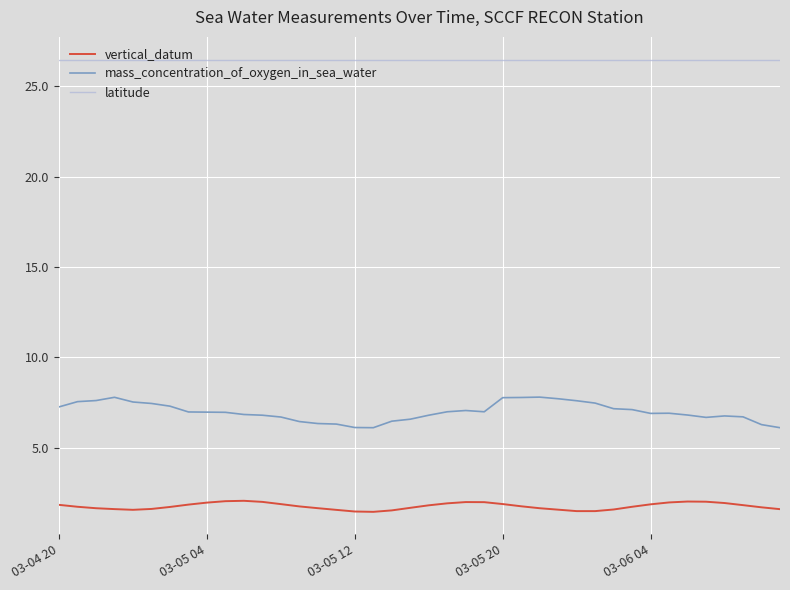

How many lines are shown in the chart?

3